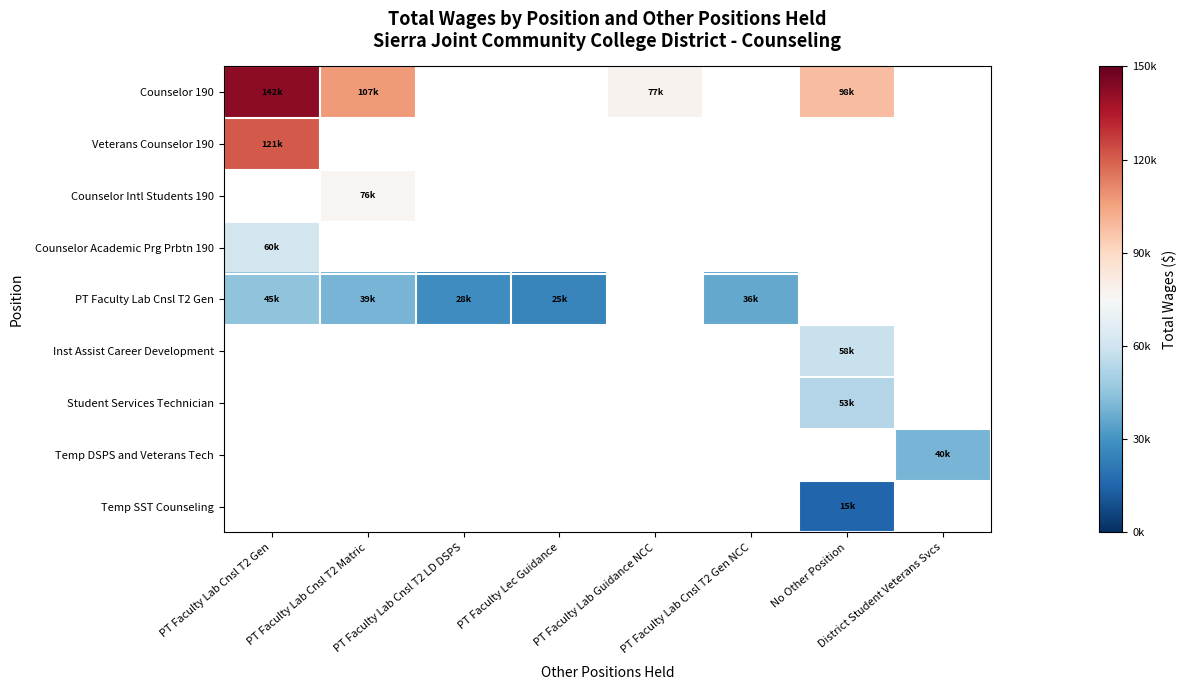

Which series changed the most between PT Faculty Lab Cnsl T2 LD DSPS and PT Faculty Lec Guidance?

PT Faculty Lab Cnsl T2 Gen